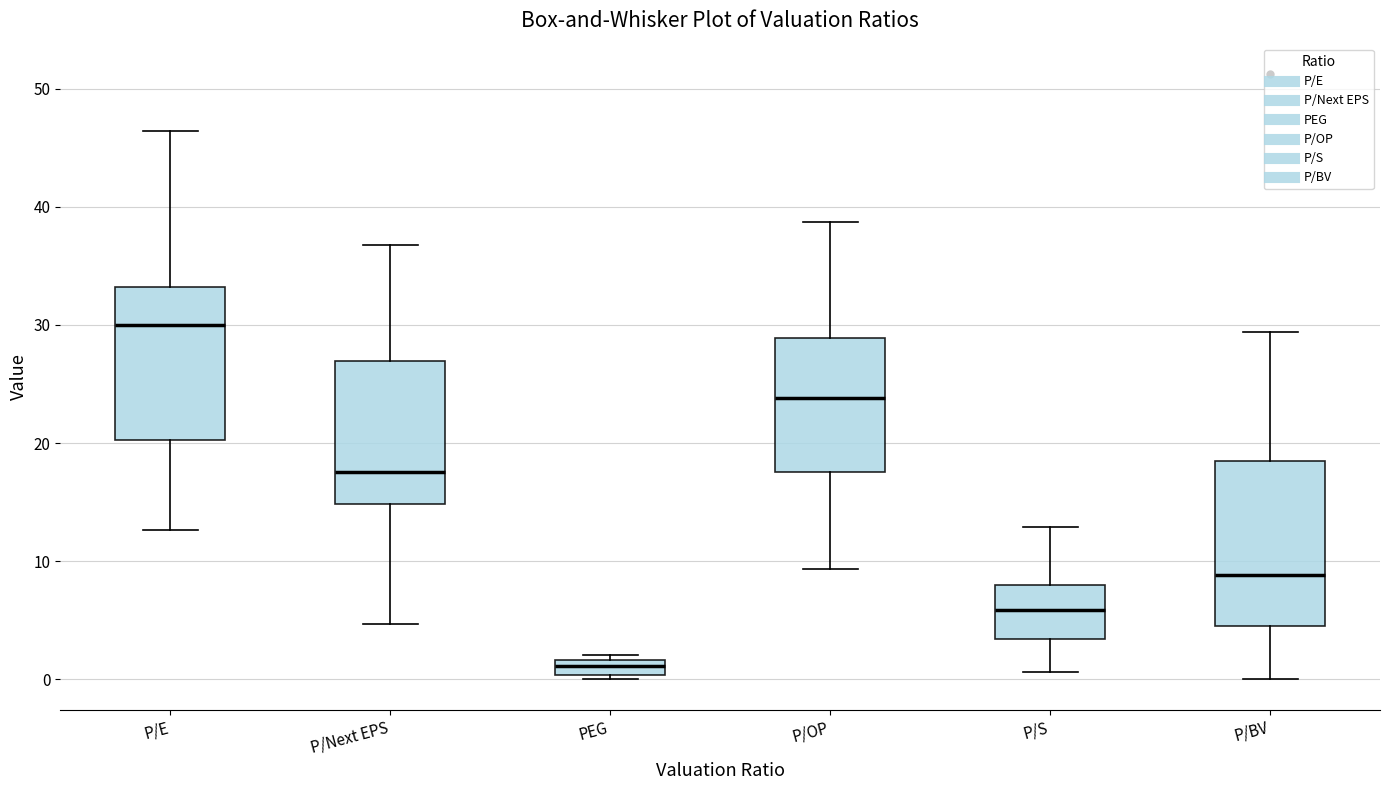

Which box has the lowest median line?

PEG